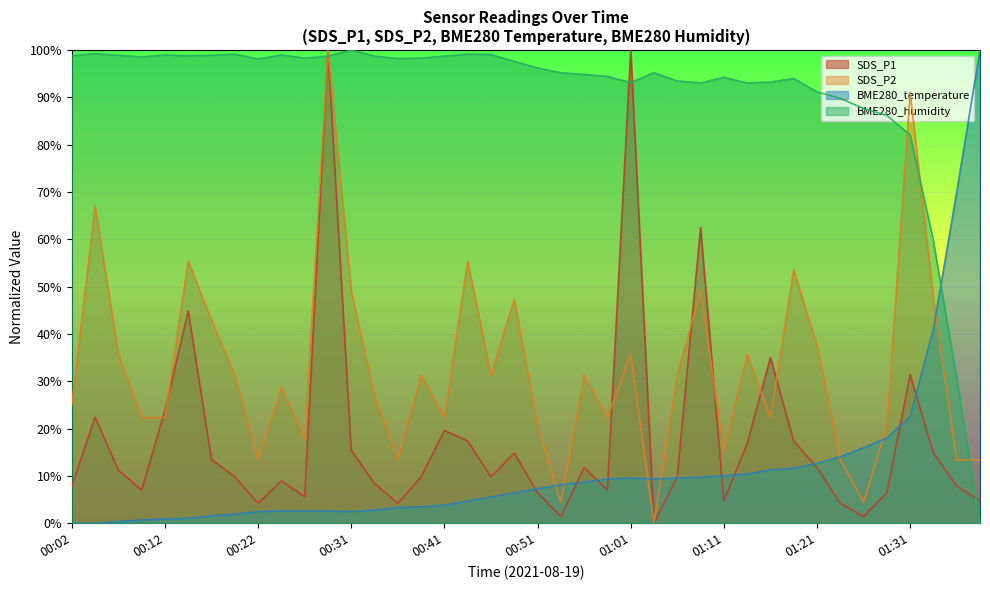

Reading left to right, list all the values displayed in this chart.

SDS_P1: 00:02=7.8	00:04=22.4	00:07=11.2	00:09=7.0	00:12=23.8	00:14=44.8	00:17=13.4	00:19=9.8	00:22=4.2	00:24=9.0	00:26=5.6	00:29=100.0	00:31=15.4	00:34=8.4	00:36=4.2	00:39=9.8	00:41=19.6	00:44=17.4	00:46=9.8	00:49=14.8	00:51=6.4	00:54=1.4	00:56=11.8	00:59=7.0	01:01=100.0	01:04=0.0	01:06=9.8	01:09=62.5	01:11=4.8	01:14=16.8	01:16=35.0	01:19=17.4	01:21=11.8	01:23=4.2	01:26=1.4	01:28=6.4	01:31=31.4	01:33=14.8	01:36=7.8	01:38=4.8
SDS_P2: 00:02=25.0	00:04=67.0	00:07=35.7	00:09=22.3	00:12=22.3	00:14=55.4	00:17=42.9	00:19=31.2	00:22=13.4	00:24=28.6	00:26=17.9	00:29=100.0	00:31=49.1	00:34=26.8	00:36=13.4	00:39=31.2	00:41=22.3	00:44=55.4	00:46=31.2	00:49=47.3	00:51=20.5	00:54=4.5	00:56=31.2	00:59=22.3	01:01=35.7	01:04=0.0	01:06=31.2	01:09=49.1	01:11=15.2	01:14=35.7	01:16=22.3	01:19=53.6	01:21=37.5	01:23=13.4	01:26=4.5	01:28=20.5	01:31=91.1	01:33=47.3	01:36=13.4	01:38=13.4
BME280_temperature: 00:02=0.0	00:04=0.0	00:07=0.3	00:09=0.7	00:12=0.9	00:14=1.0	00:17=1.6	00:19=1.9	00:22=2.4	00:24=2.6	00:26=2.6	00:29=2.6	00:31=2.4	00:34=2.8	00:36=3.3	00:39=3.5	00:41=3.8	00:44=4.7	00:46=5.5	00:49=6.4	00:51=7.3	00:54=8.1	00:56=8.7	00:59=9.4	01:01=9.5	01:04=9.4	01:06=9.5	01:09=9.7	01:11=10.1	01:14=10.4	01:16=11.3	01:19=11.6	01:21=12.7	01:23=14.0	01:26=15.9	01:28=18.0	01:31=22.5	01:33=41.1	01:36=70.0	01:38=100.0
BME280_humidity: 00:02=98.8	00:04=99.2	00:07=98.9	00:09=98.5	00:12=99.0	00:14=98.8	00:17=98.9	00:19=99.1	00:22=98.1	00:24=99.0	00:26=98.3	00:29=98.7	00:31=100.0	00:34=98.7	00:36=98.2	00:39=98.3	00:41=98.7	00:44=99.1	00:46=99.1	00:49=97.6	00:51=96.2	00:54=95.2	00:56=94.8	00:59=94.4	01:01=93.1	01:04=95.2	01:06=93.5	01:09=93.0	01:11=94.2	01:14=93.0	01:16=93.2	01:19=94.0	01:21=91.2	01:23=89.8	01:26=87.6	01:28=86.2	01:31=82.0	01:33=59.6	01:36=30.5	01:38=0.0